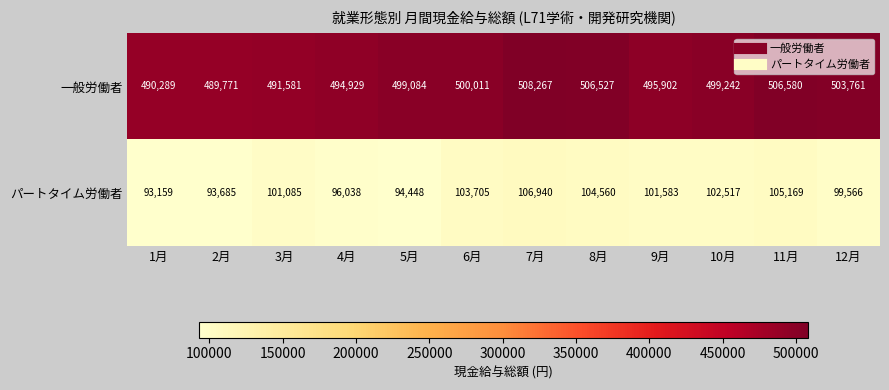

Rank the series at 4月 from lowest to highest value.

パートタイム労働者, 一般労働者